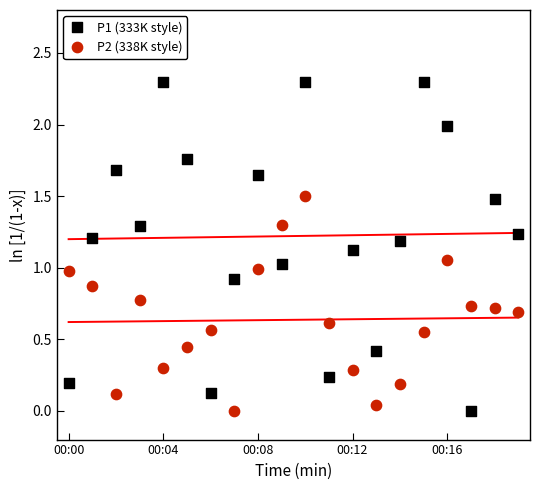

Across all data points, what is the range of Y values (max minus min)?

2.3